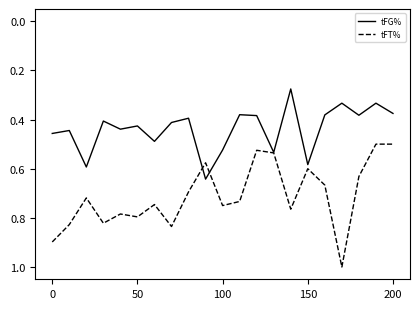

Which series has the widest spread of values?

tFT%